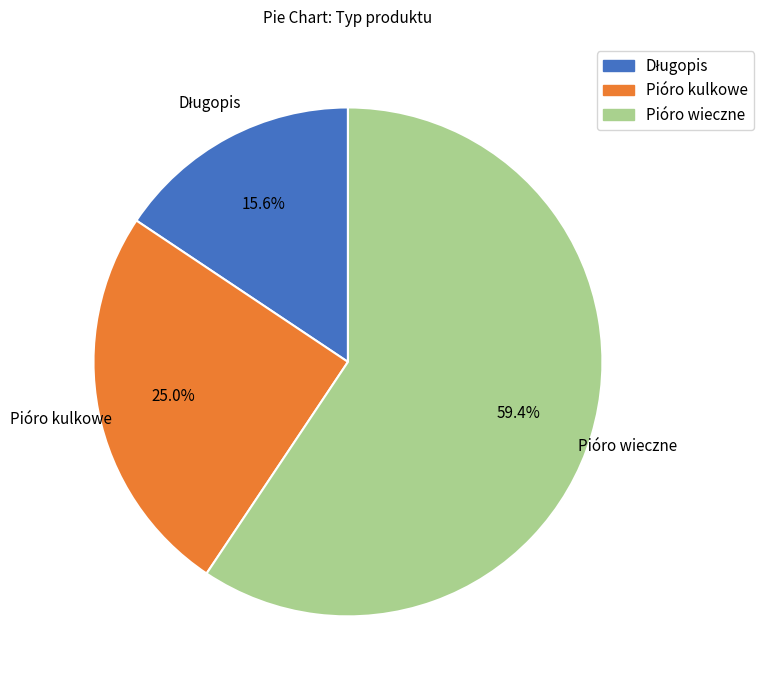

Between Pióro kulkowe and Pióro wieczne, which is larger?

Pióro wieczne